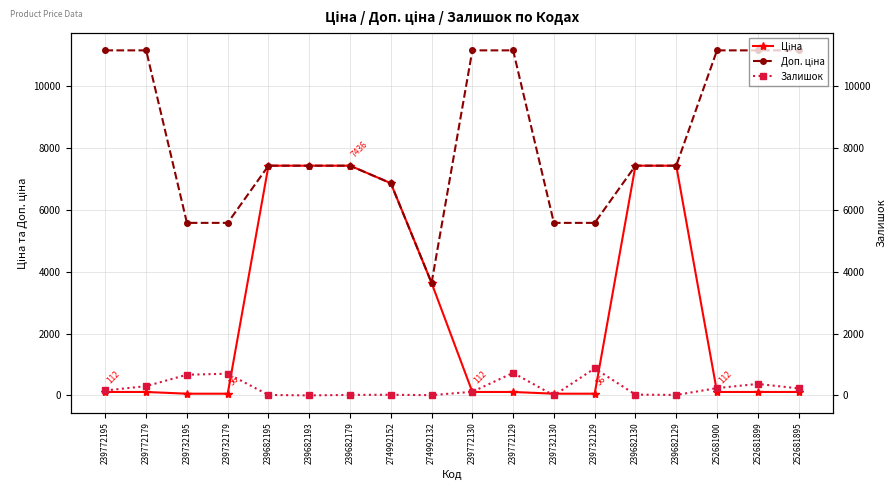

What value does the Доп. ціна series have at 239682193?

7436.2